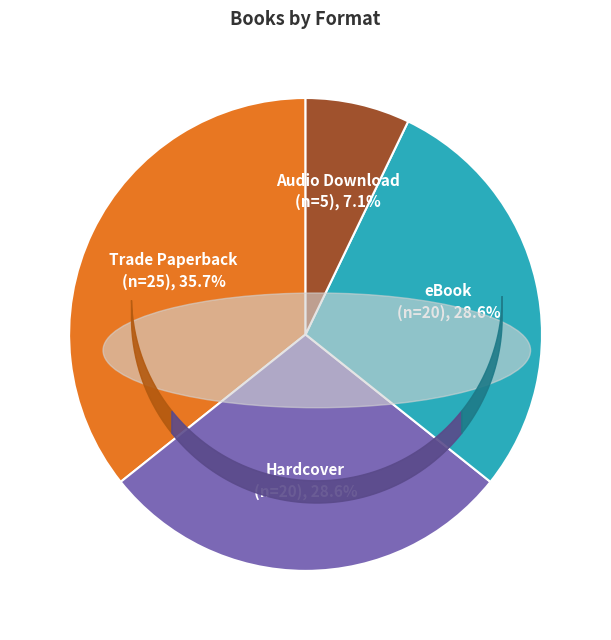

Is there any slice that represents more than half of the pie?

No